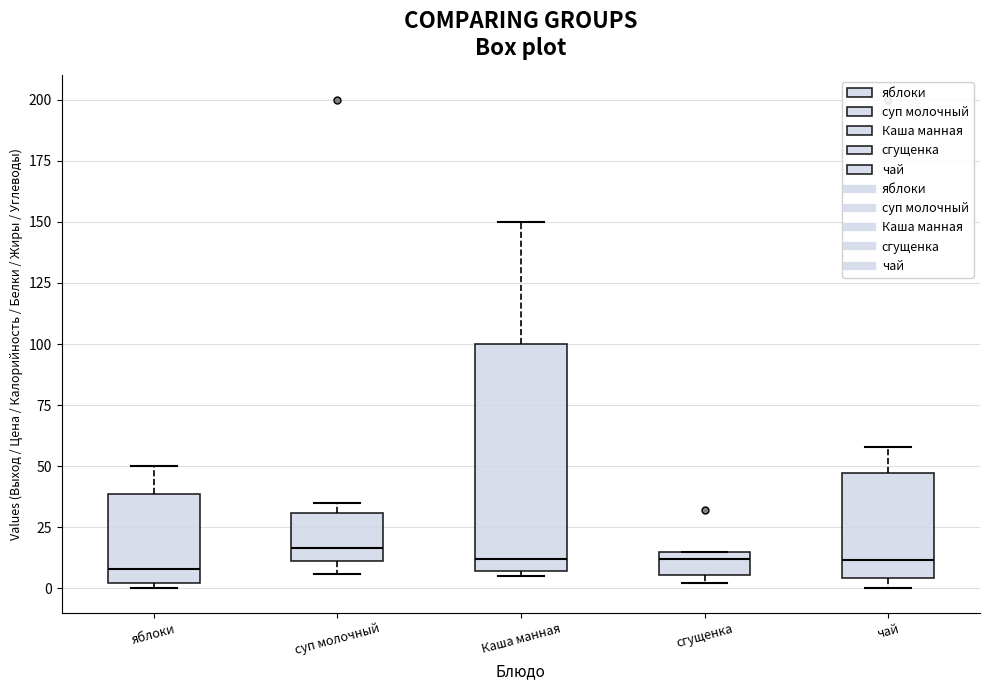

Where is the lower edge of the box for яблоки on the y-axis? The values are not printed on the chart, so give them approximately, as read against the axis.

0